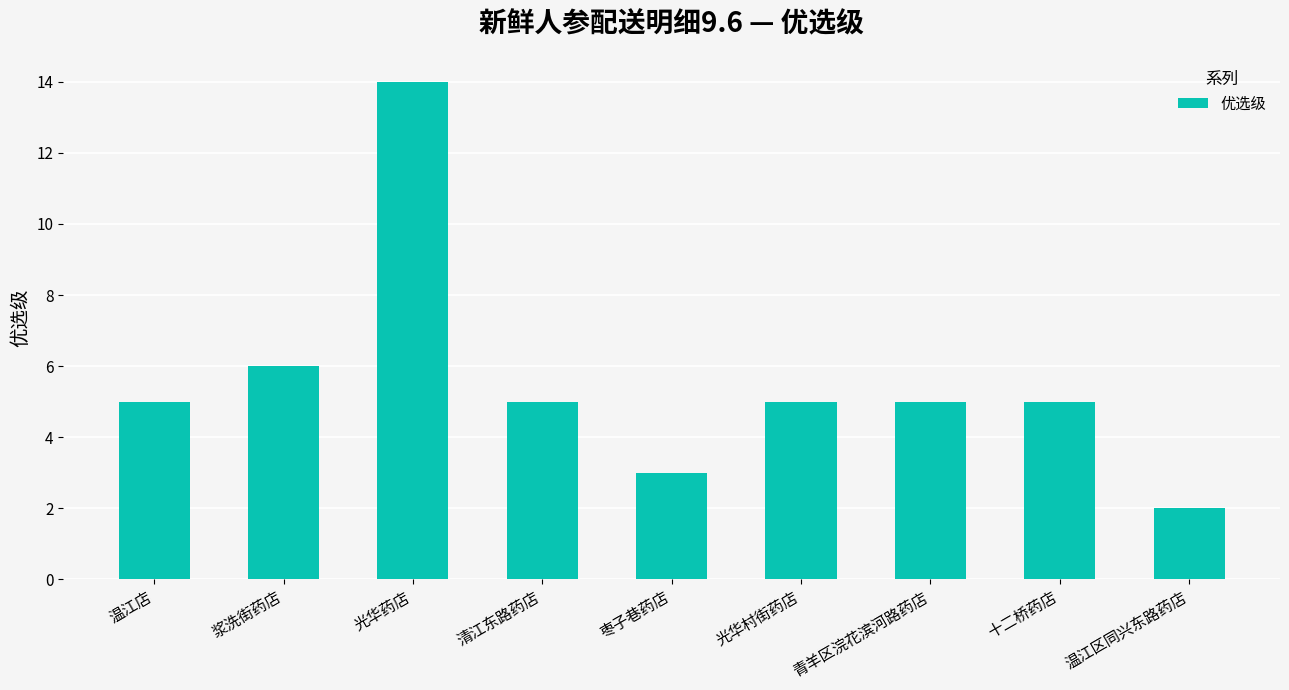

Reading left to right, what are all the values shown in this chart?

温江店=5	浆洗街药店=6	光华药店=14	清江东路药店=5	枣子巷药店=3	光华村街药店=5	青羊区浣花滨河路药店=5	十二桥药店=5	温江区同兴东路药店=2